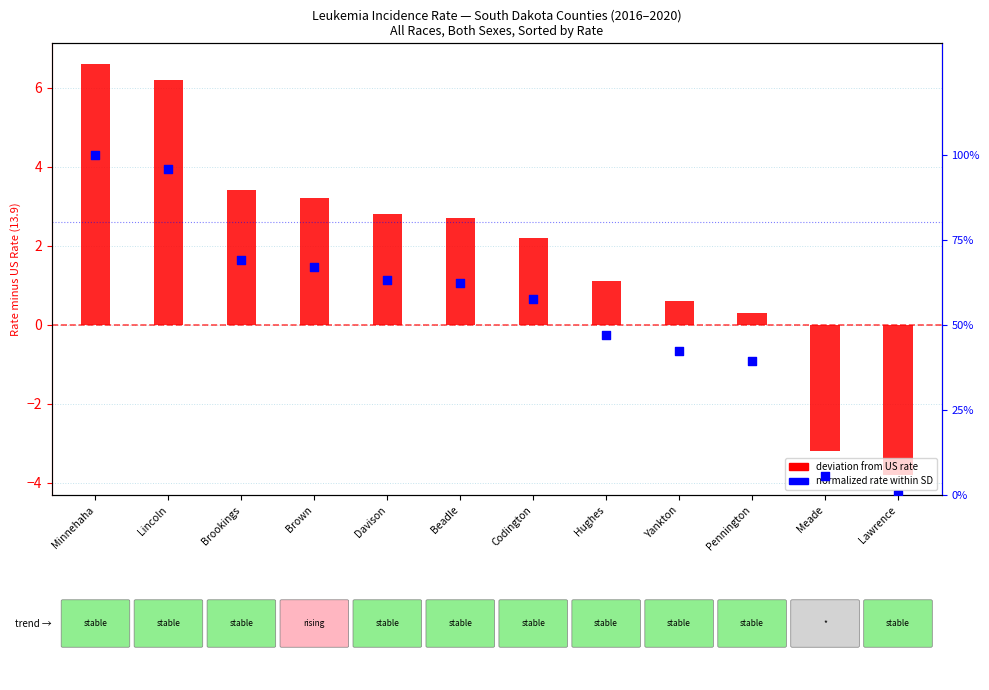

Which series has the largest total across all categories?

Deviation from US Rate